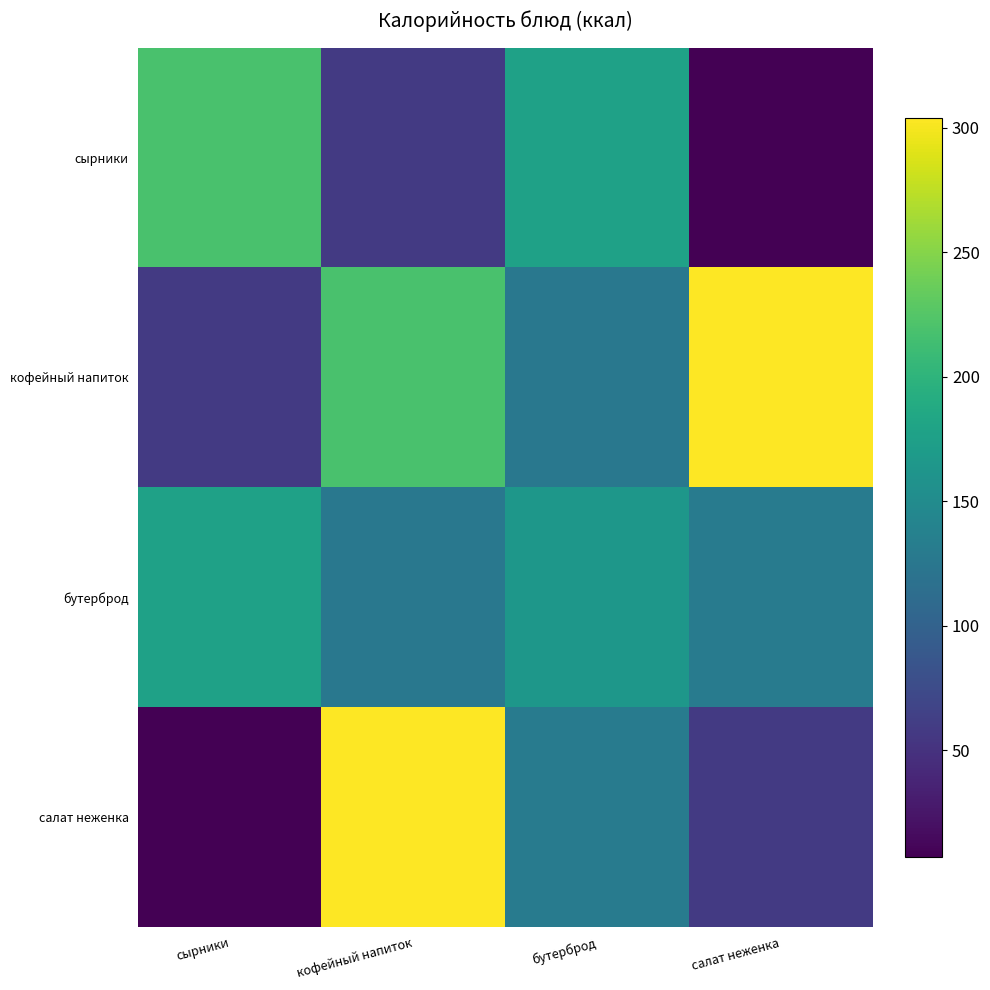

Which series has the widest spread of values?

салат неженка